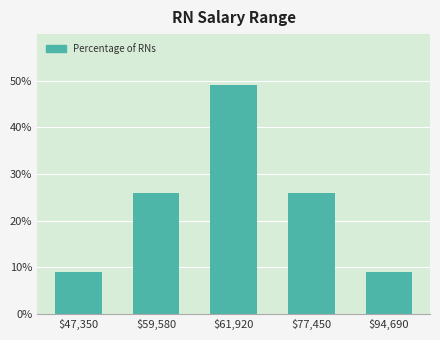

Reading left to right, extract all data points from this chart.

9	26	49	26	9